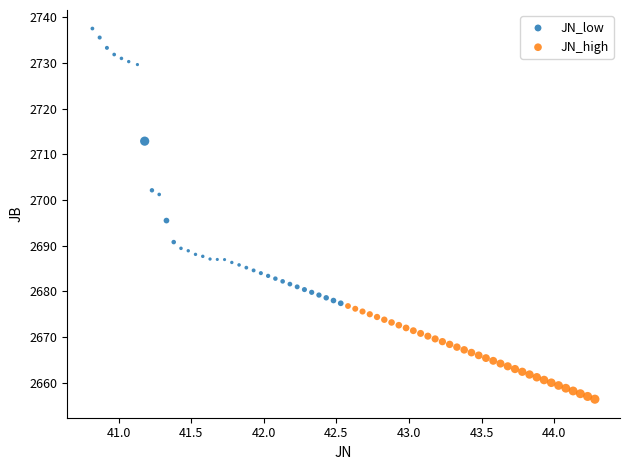

Which series has the largest Y range (max minus min)?

JN_low